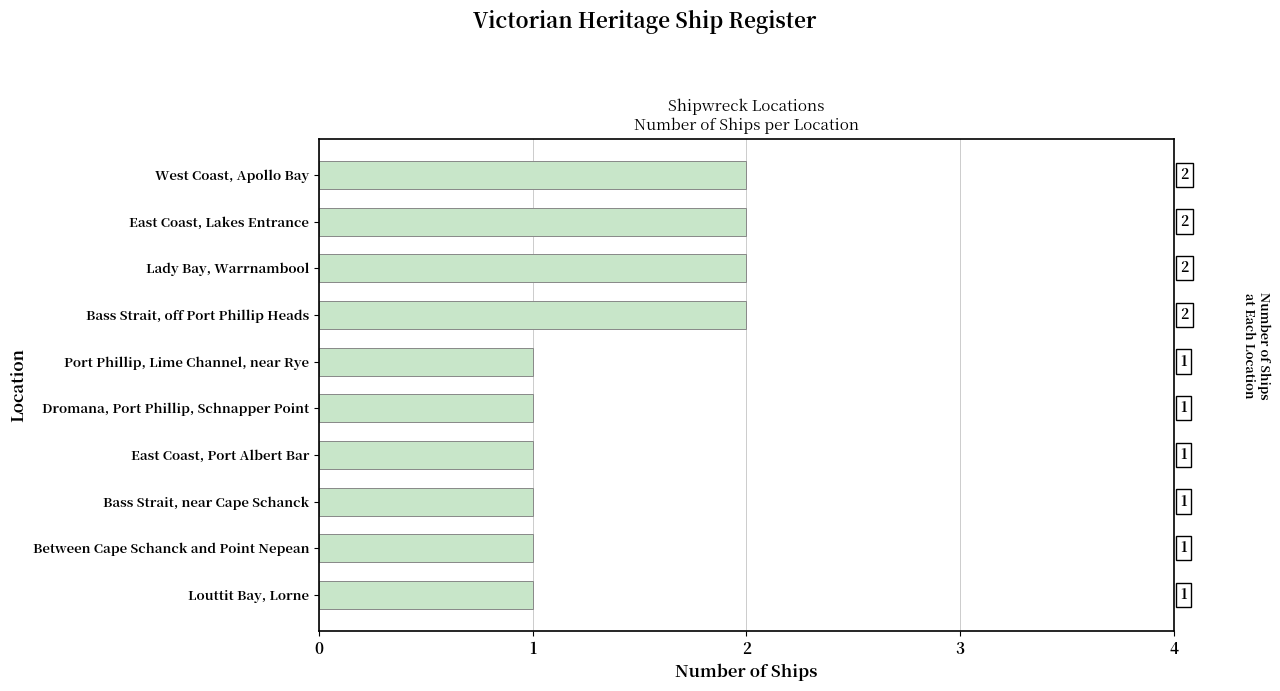

What is the label of the 7th bar from the top?

East Coast, Port Albert Bar